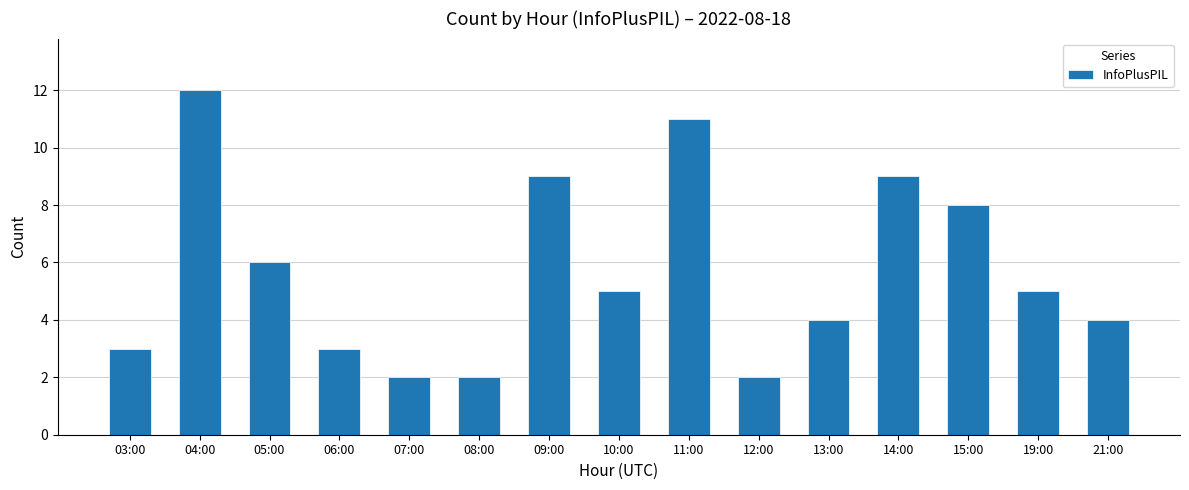

Reading left to right, extract all data points from this chart.

03:00=3	04:00=12	05:00=6	06:00=3	07:00=2	08:00=2	09:00=9	10:00=5	11:00=11	12:00=2	13:00=4	14:00=9	15:00=8	19:00=5	21:00=4